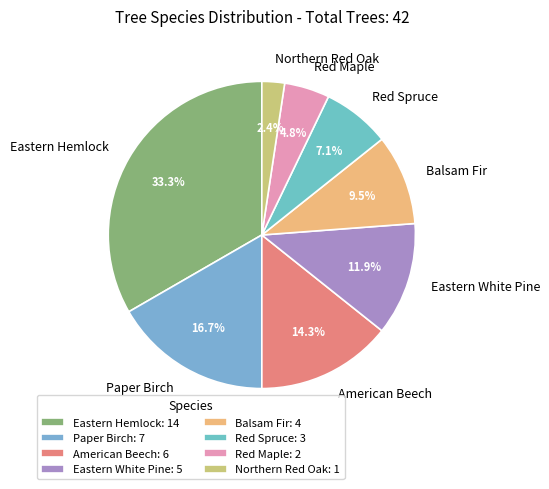

What is the ratio of the value at Northern Red Oak to the value at Paper Birch?

0.1